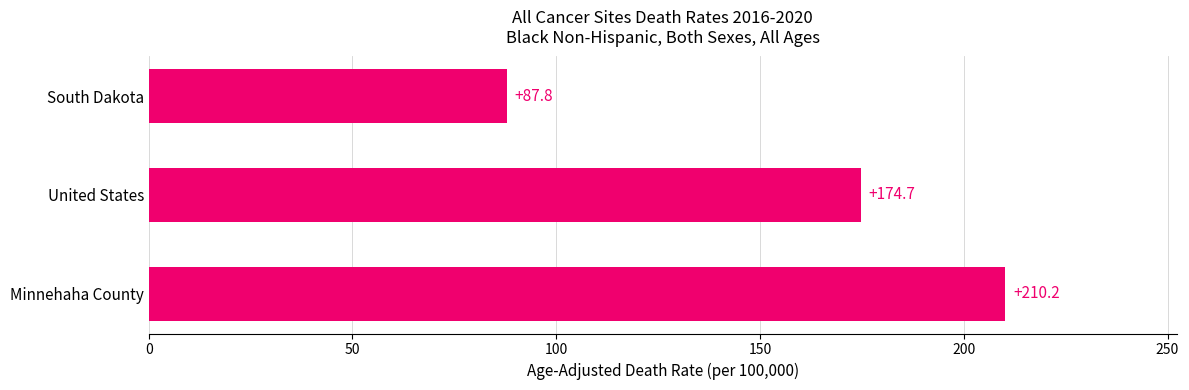

What is the minimum value shown in the chart?

87.8